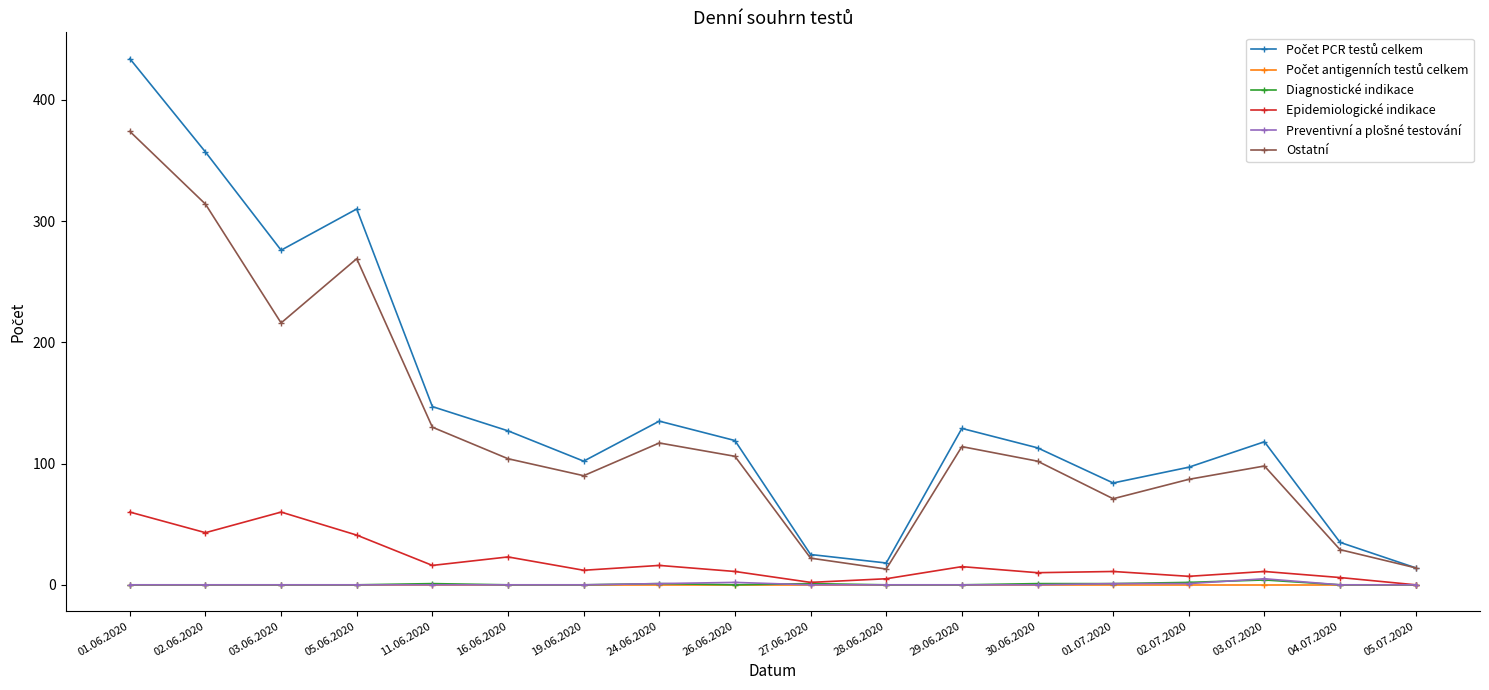

At which category is the sum across all series the highest?

01.06.2020